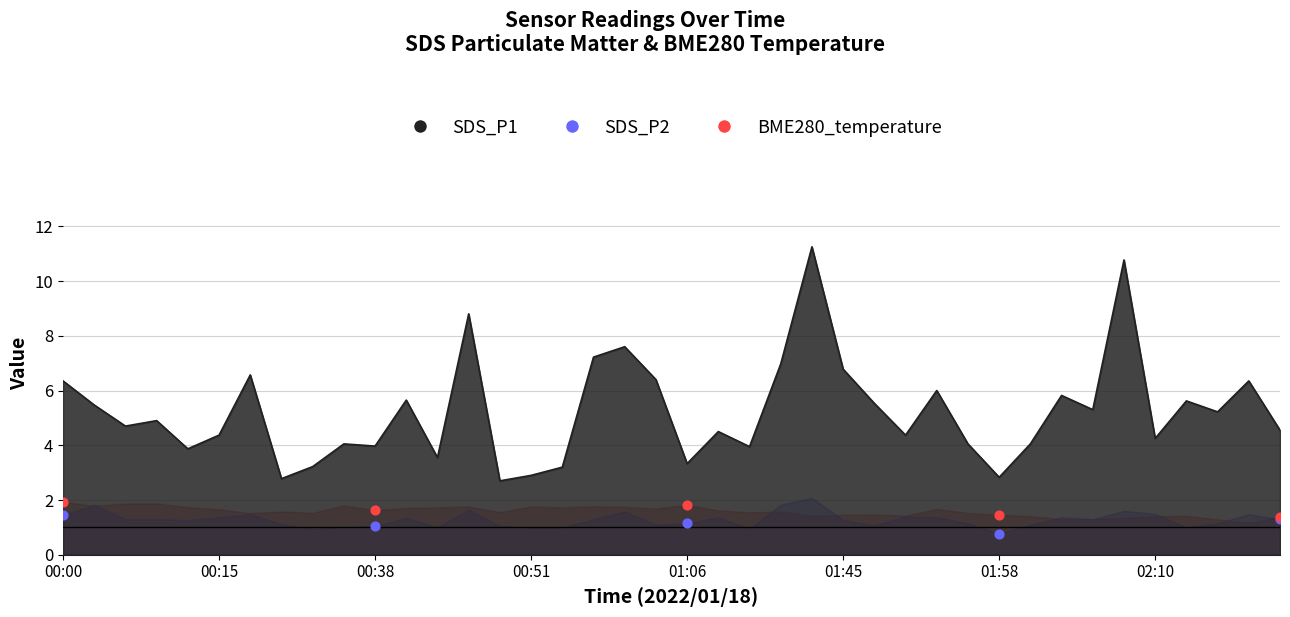

At how many categories does at least one series exceed 7?

5